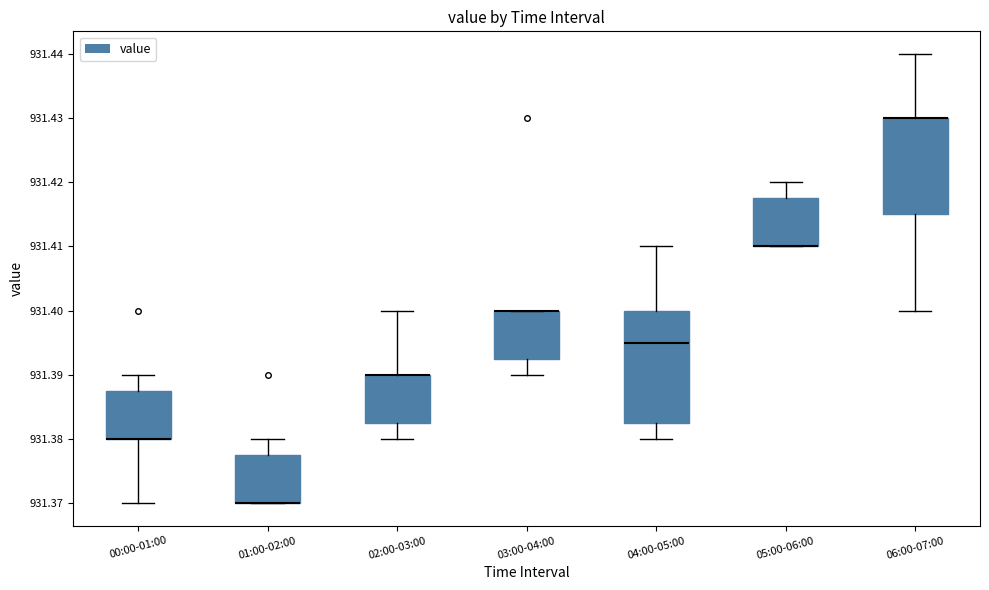

Comparing the boxes themselves (not the whiskers), which one is the tallest?

04:00-05:00